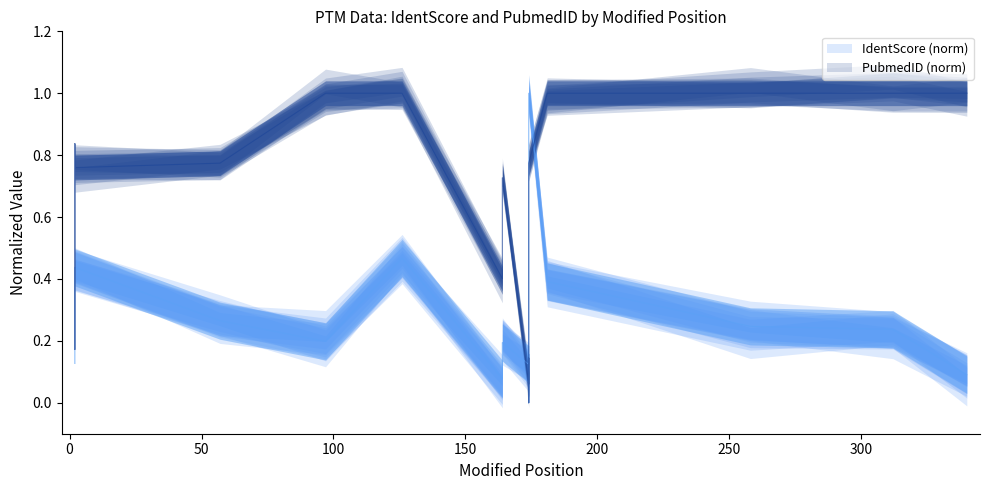

Does the chart display data point markers on the line(s)?

No